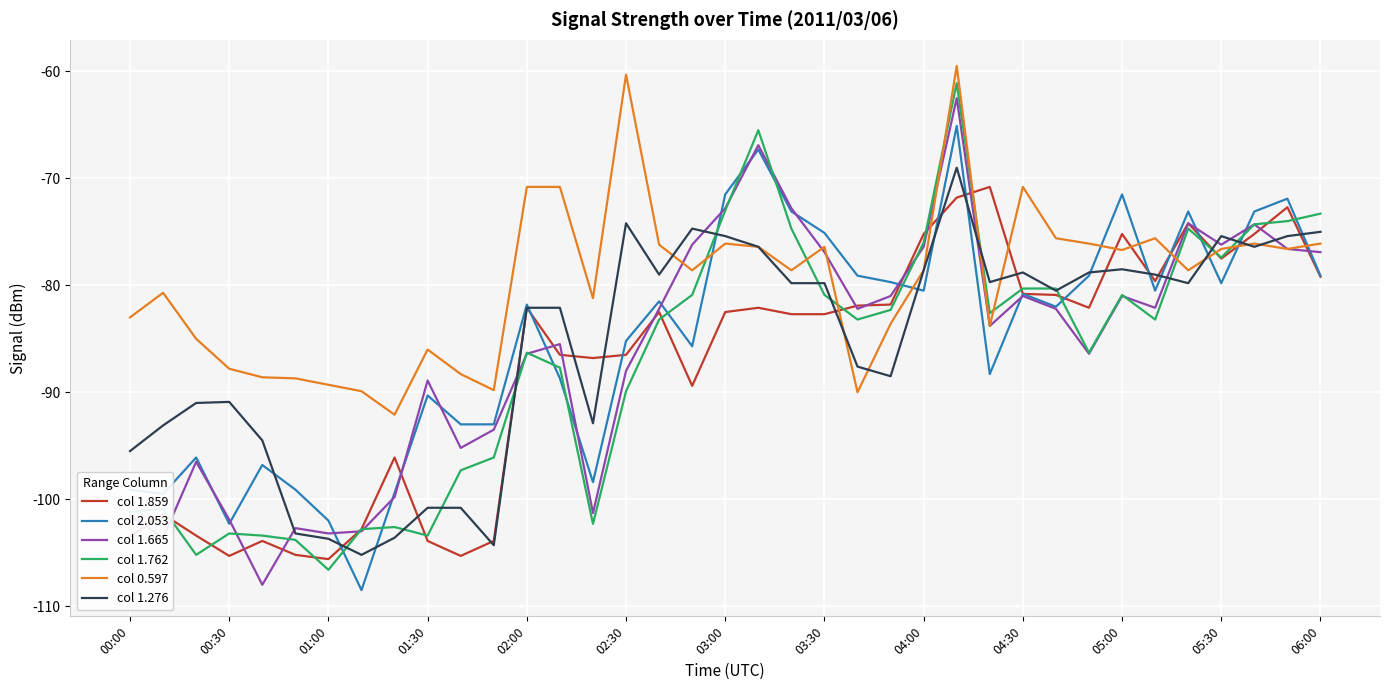

What is the lowest value of the col 1.859 series?

-105.6